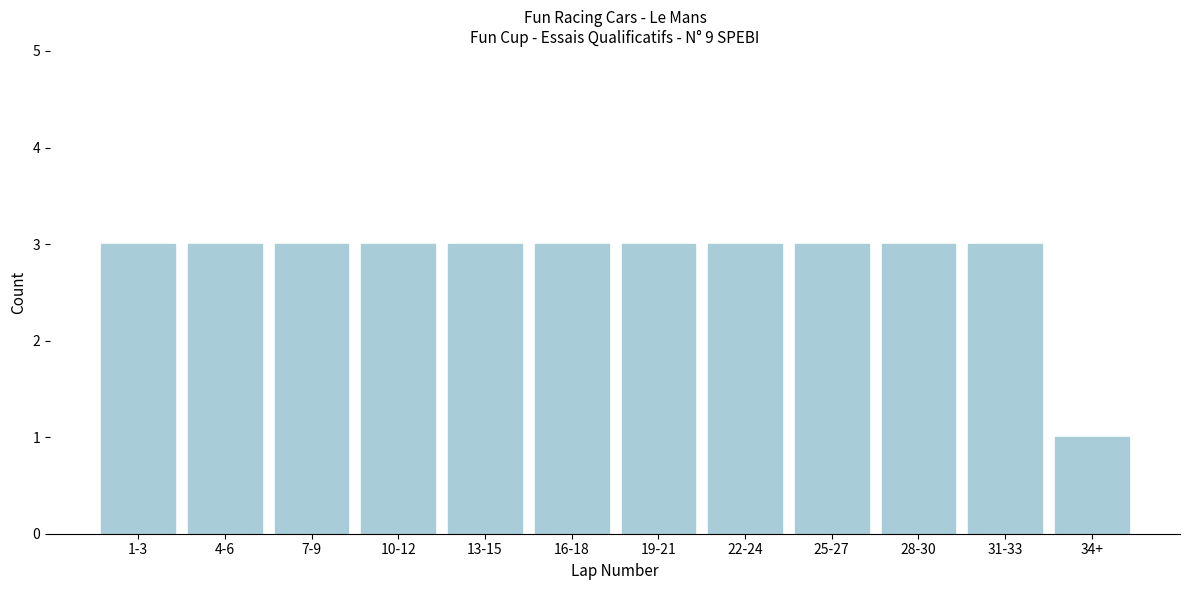

Reading left to right, transcribe all the data shown in this chart.

3	3	3	3	3	3	3	3	3	3	3	1